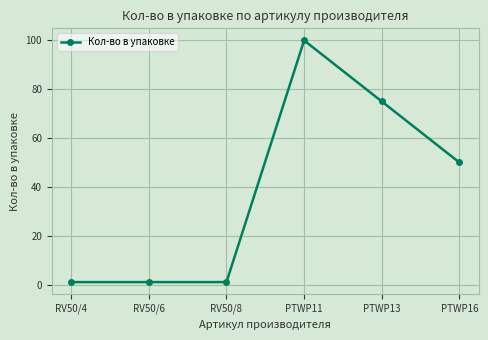

What is the change in value from RV50/4 to PTWP13?

+74